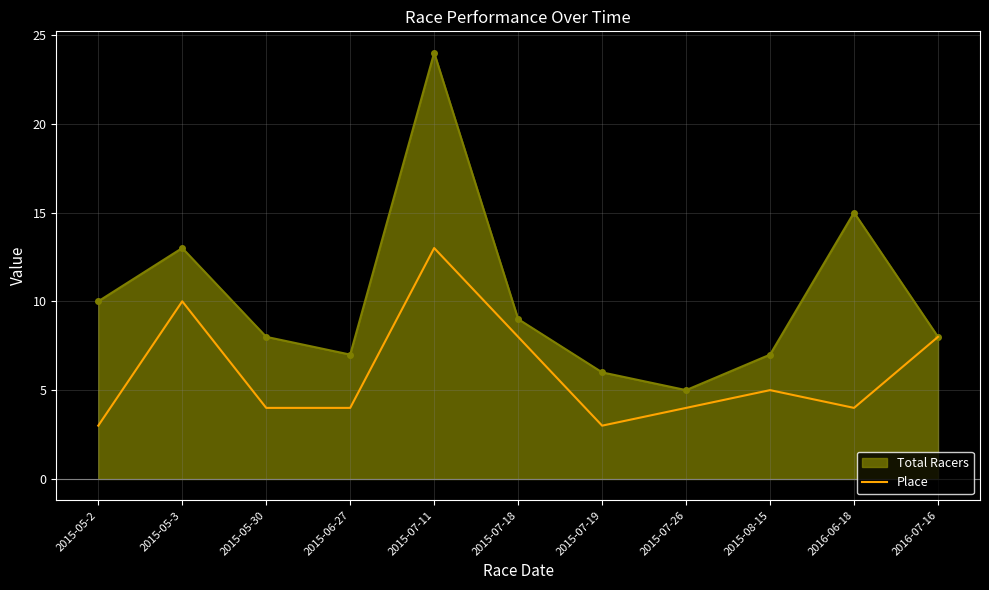

Which series has the widest spread of values?

Total Racers